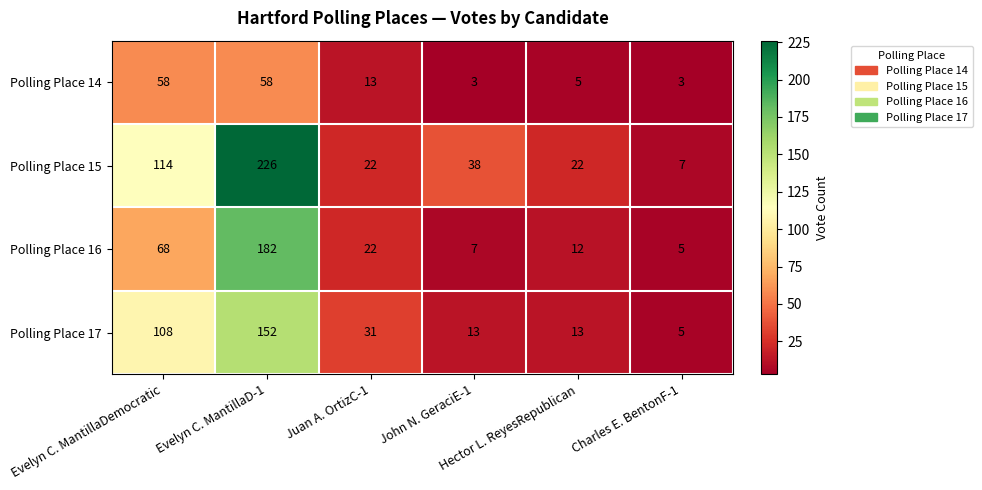

List the series in order of their peak value, highest first.

Polling Place 15, Polling Place 16, Polling Place 17, Polling Place 14